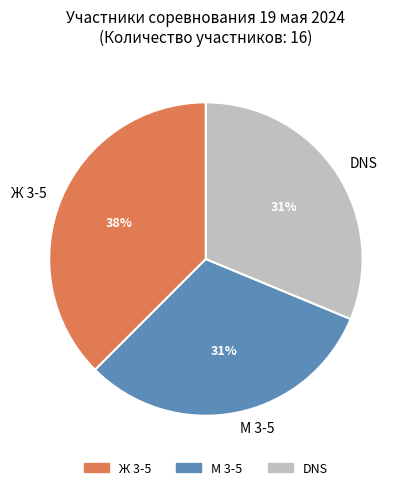

Does М 3-5 account for over 50% of the chart?

No